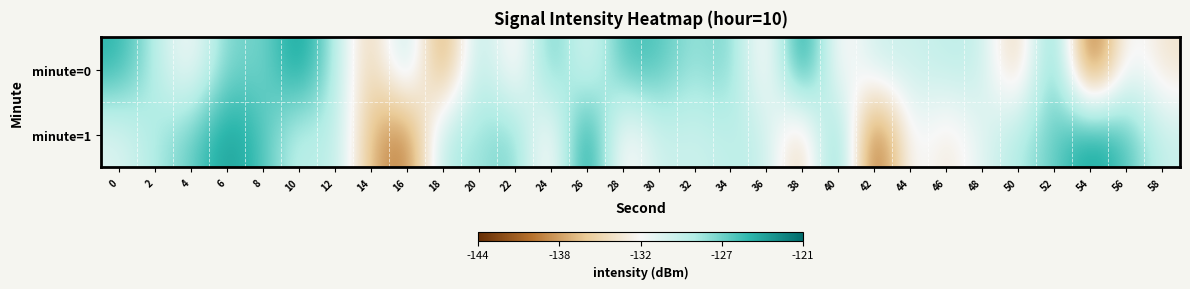

What is the greatest value displayed?

-121.5